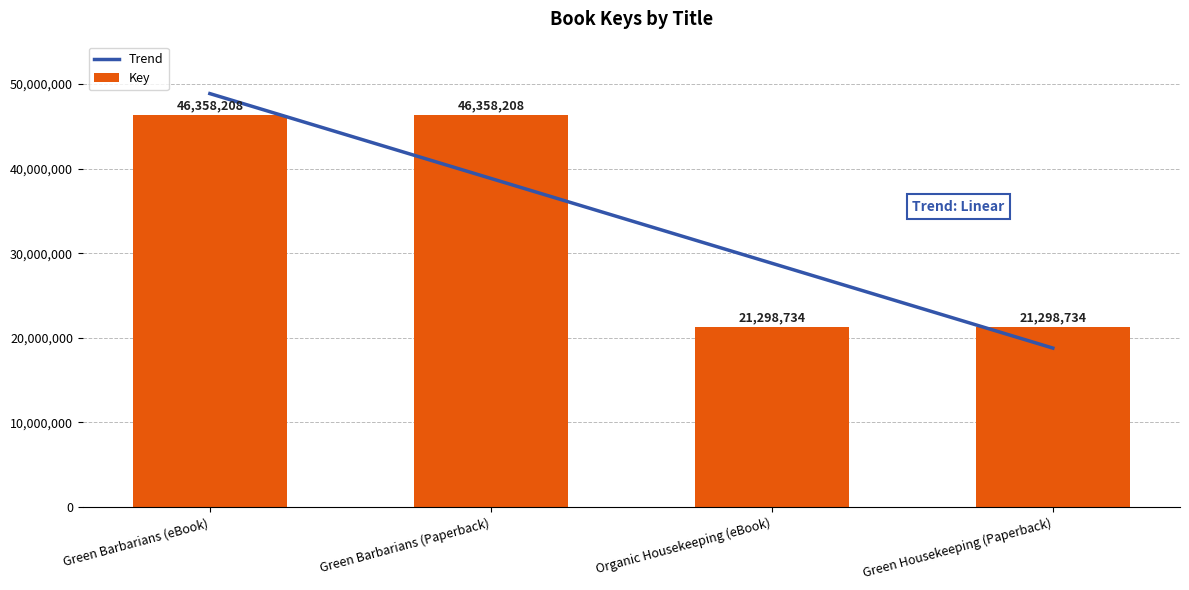

What is the approximate value at Organic Housekeeping (eBook), to the nearest 10?

21298730